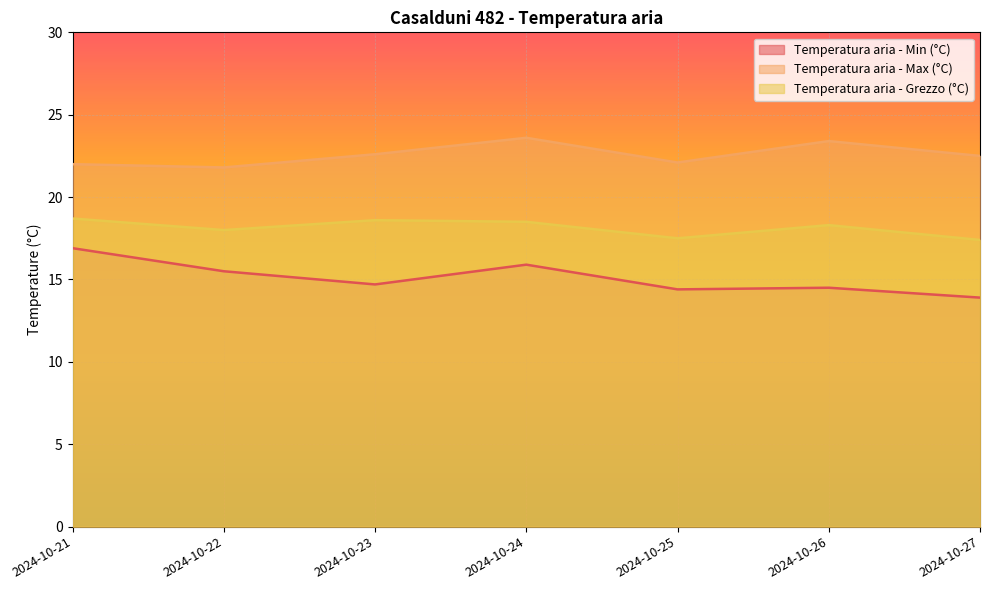

Which series has the largest range (max minus min)?

Temperatura aria - Min (°C)